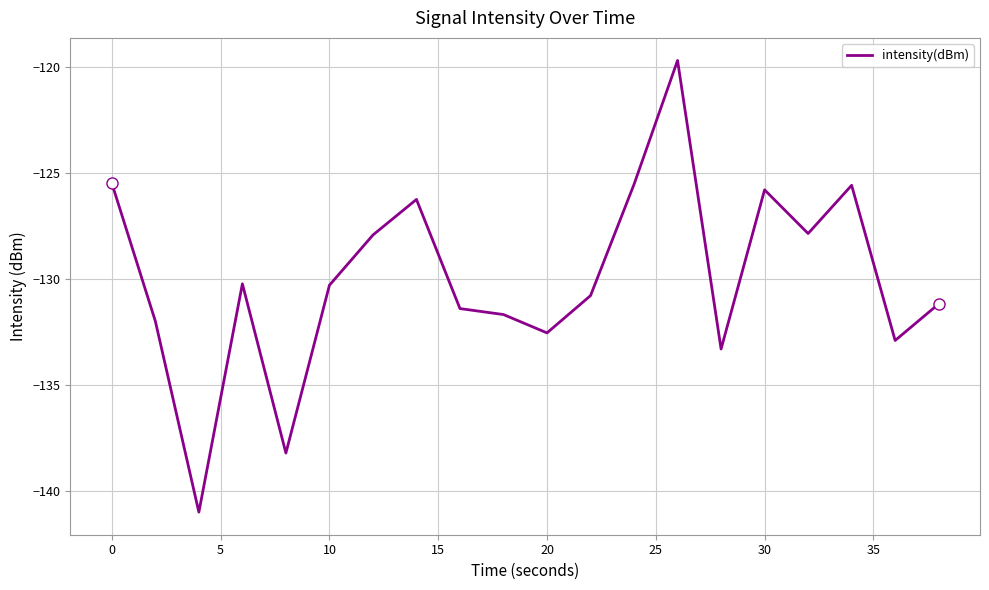

How many values are below -130?

12